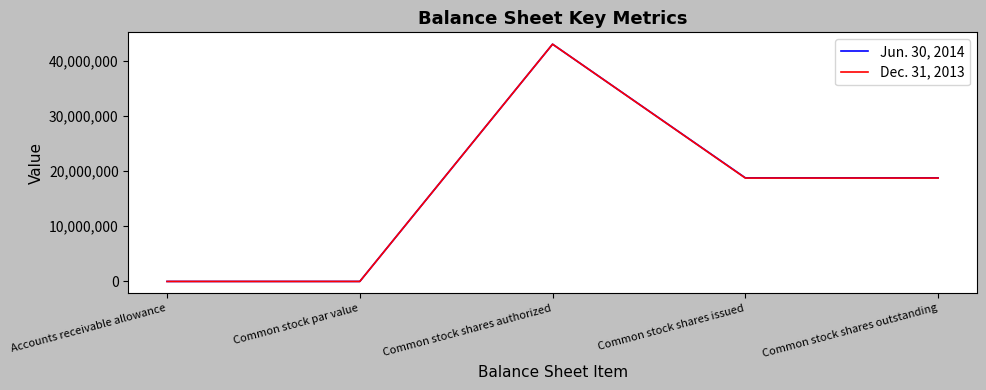

Which category has the highest value in the Dec. 31, 2013 series?

Common stock shares authorized